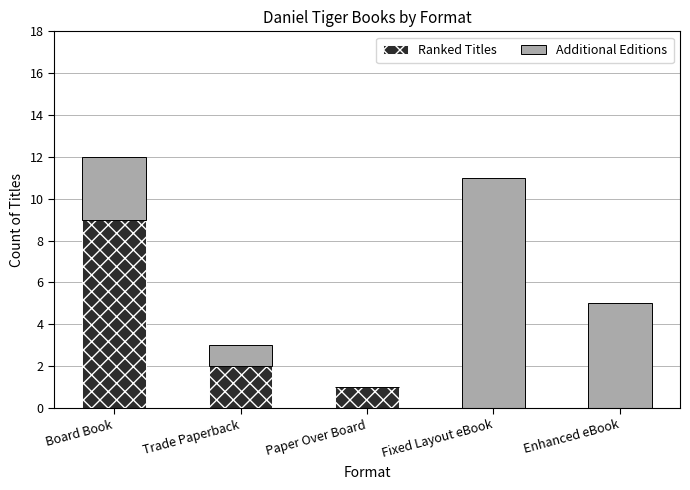

What are all the series names shown in the legend?

Ranked Titles, Additional Editions